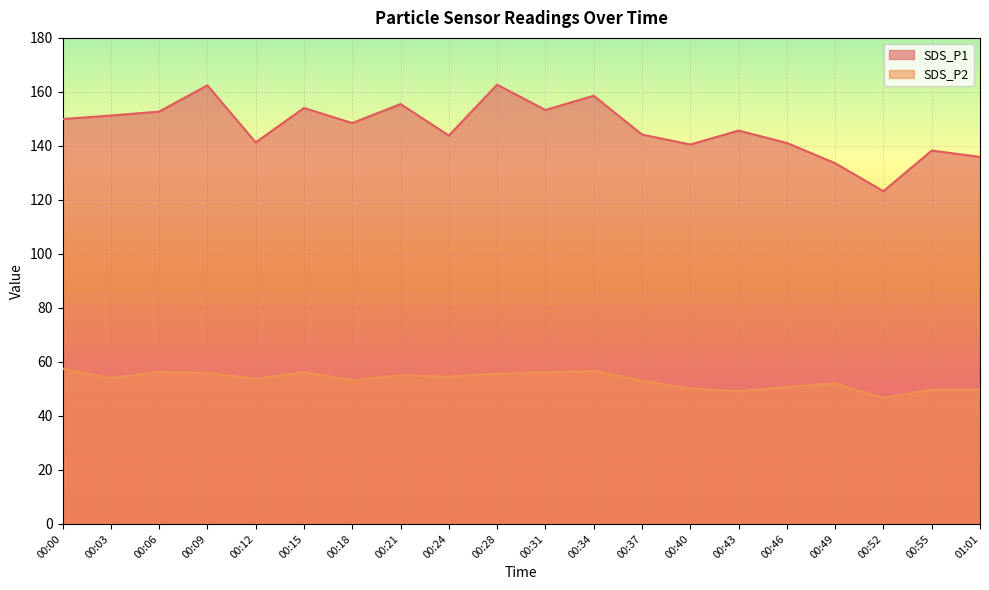

Rank the series at 00:43 from lowest to highest value.

SDS_P2, SDS_P1